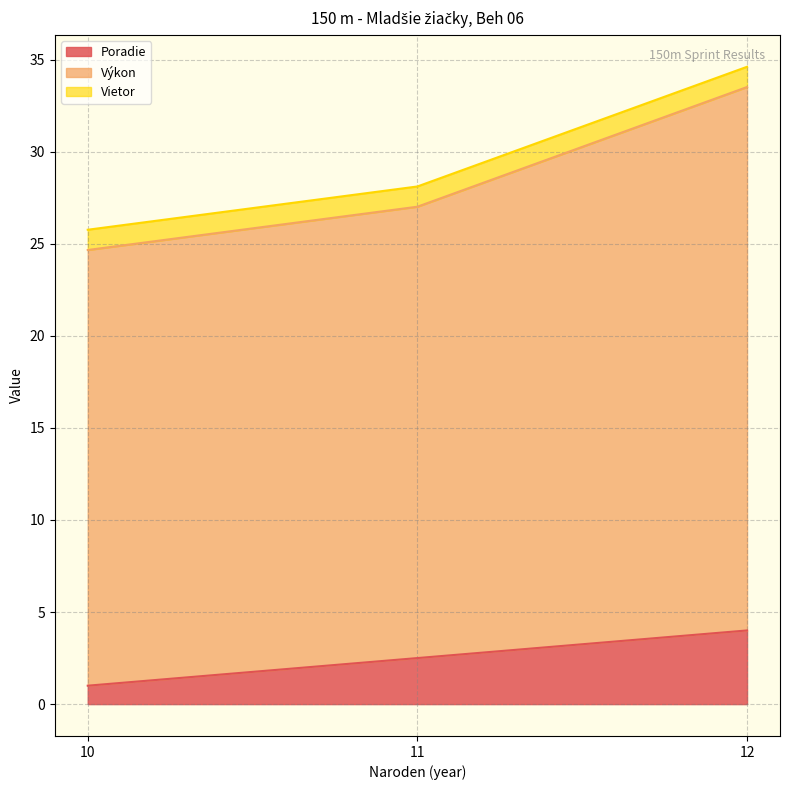

What is the sum of the Poradie values at Bolebruchova Zuzana (10) and Kušnieriková Ivana (12)?

5.0